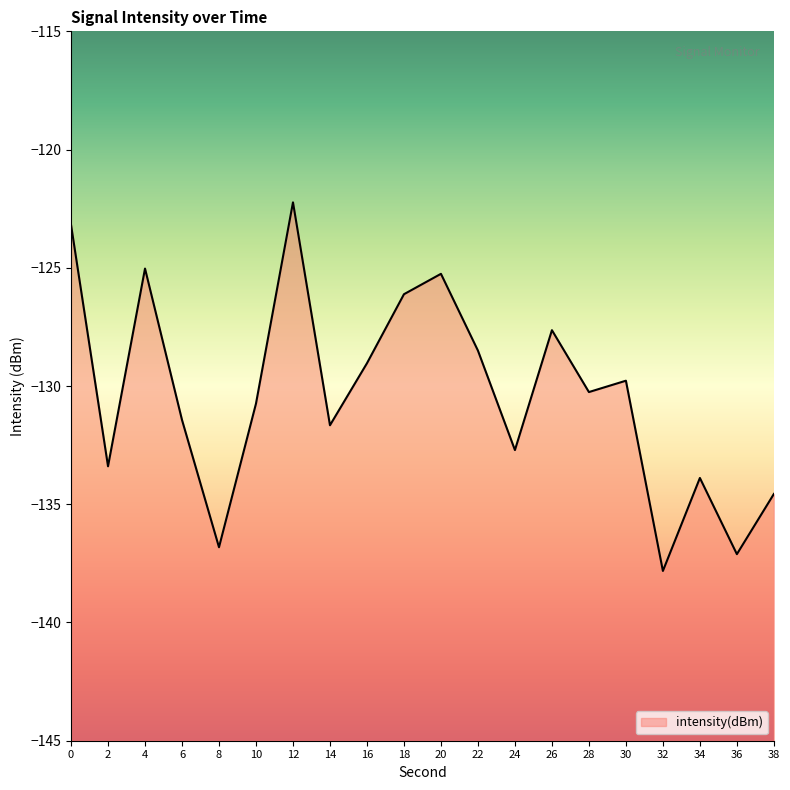

Reading left to right, transcribe all the data shown in this chart.

-123.2	-133.4	-125.0	-131.4	-136.8	-130.7	-122.2	-131.7	-129.0	-126.1	-125.3	-128.5	-132.7	-127.6	-130.3	-129.8	-137.8	-133.9	-137.1	-134.6